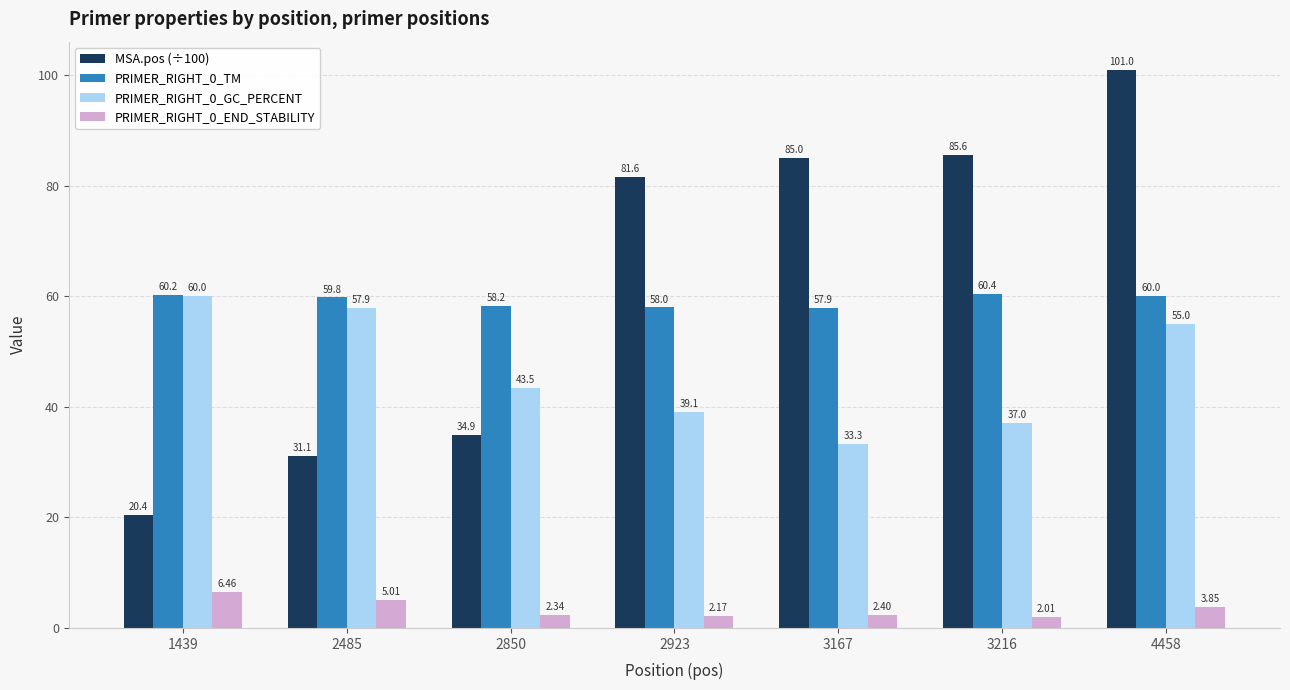

At which label is PRIMER_RIGHT_0_GC_PERCENT closest to 46?

2850